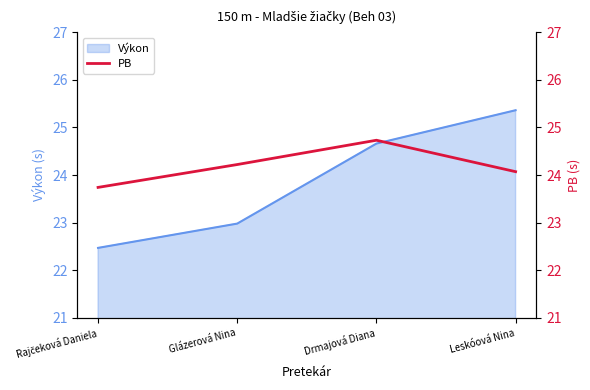

What is the maximum value for Výkon?

25.4